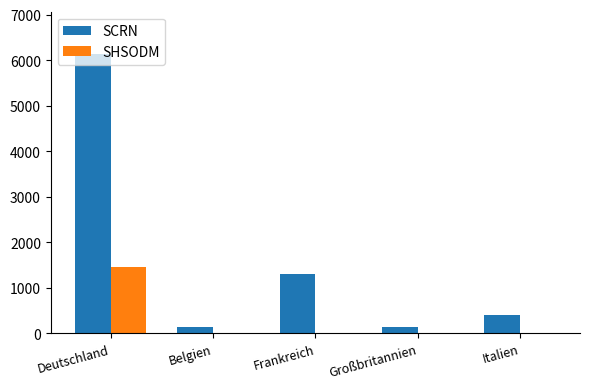

Which category has the highest value across all series?

Deutschland